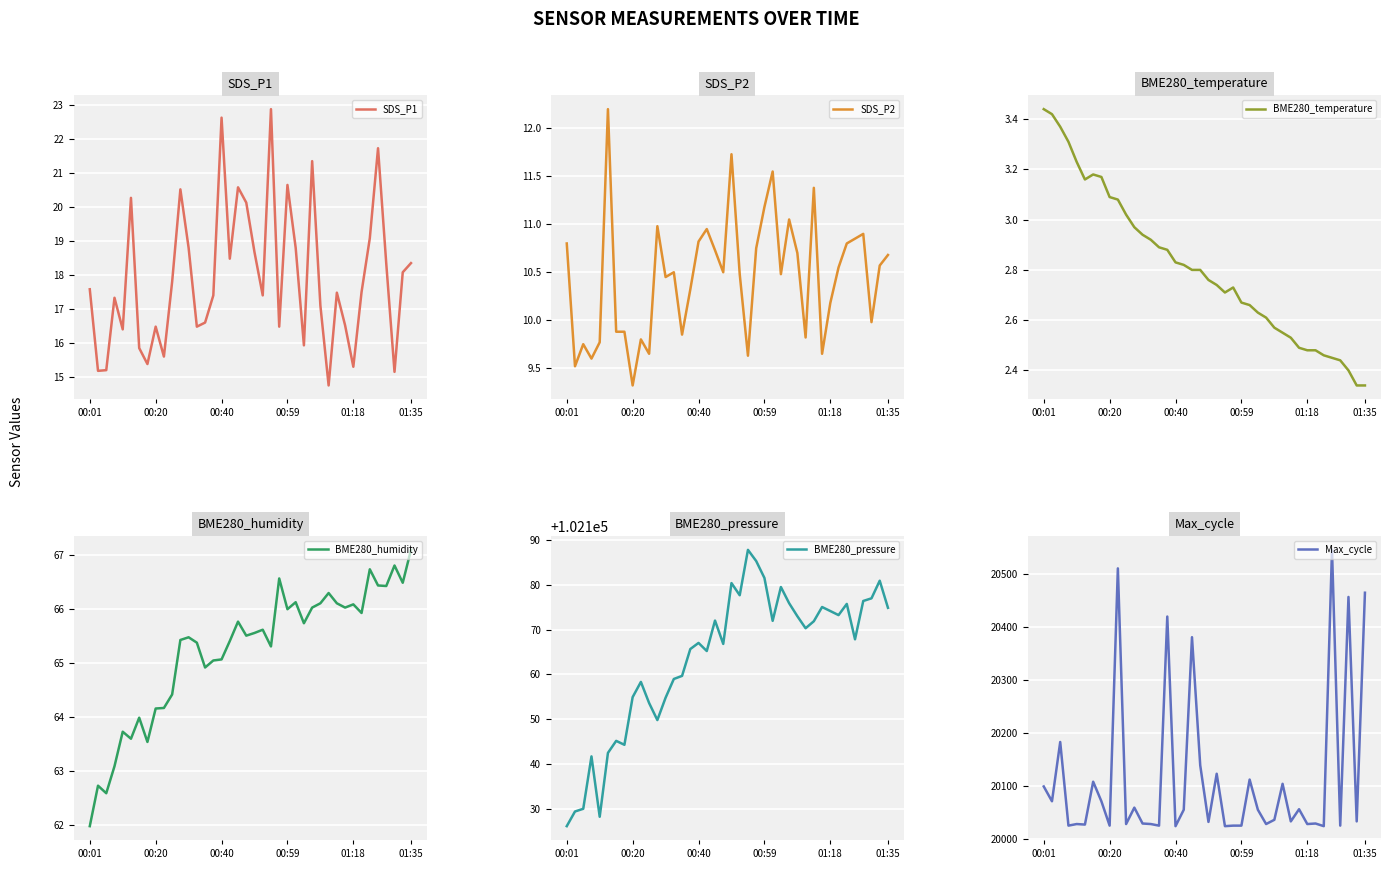

What position from the right is 18?

22